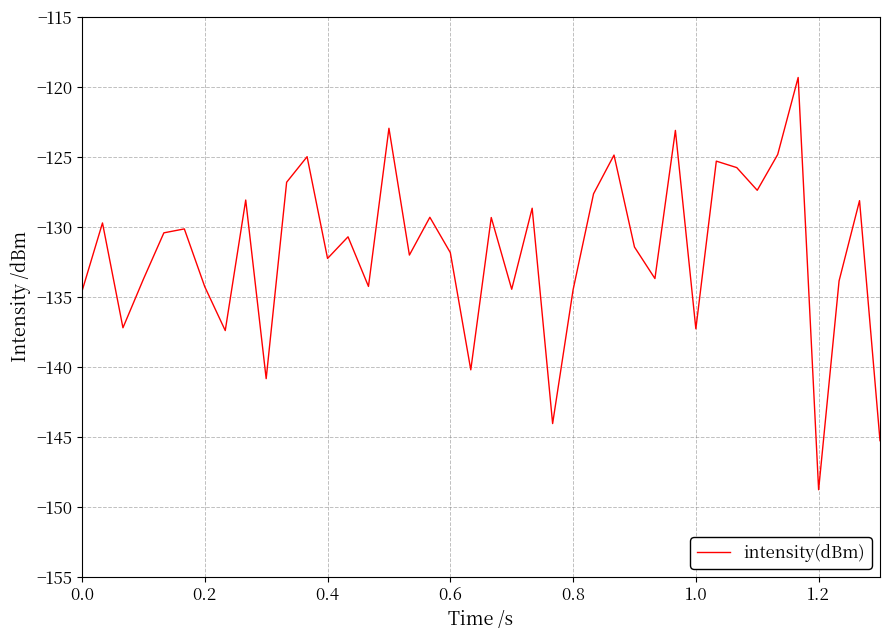

What is the minimum value shown in the chart?

-148.8